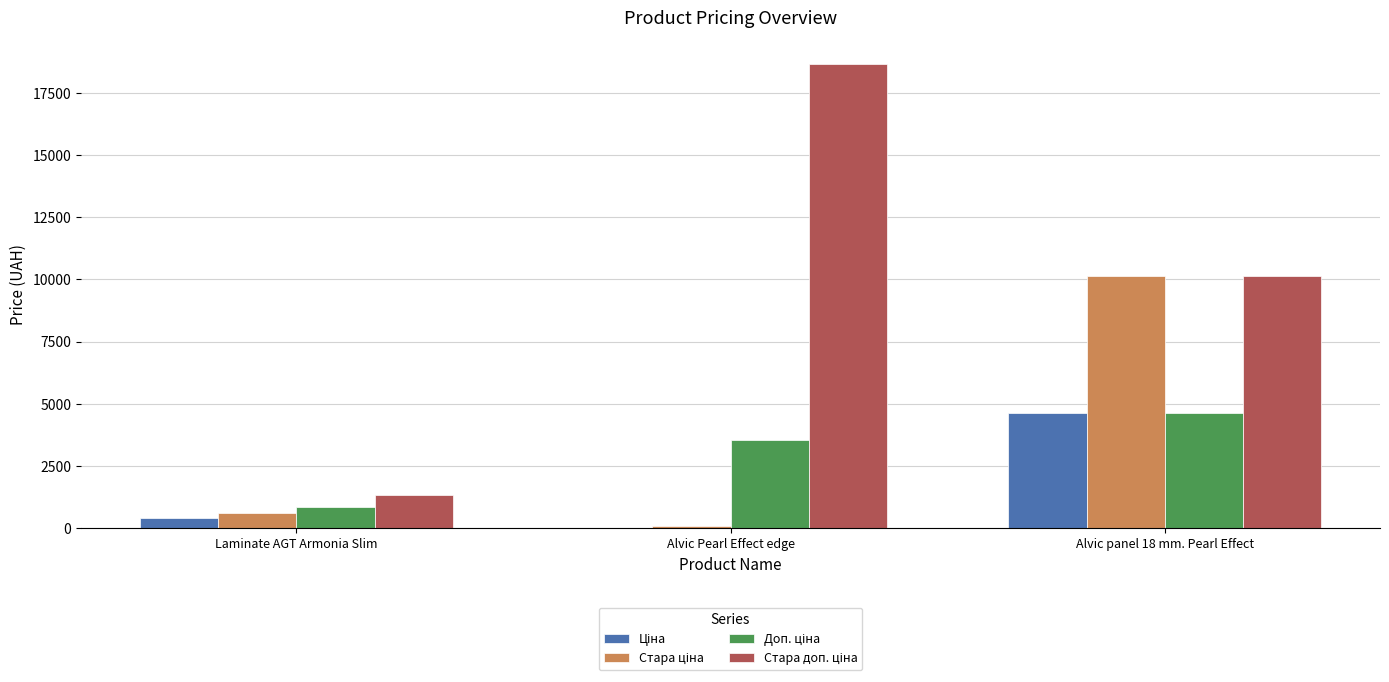

What is the greatest value displayed?

18684.0